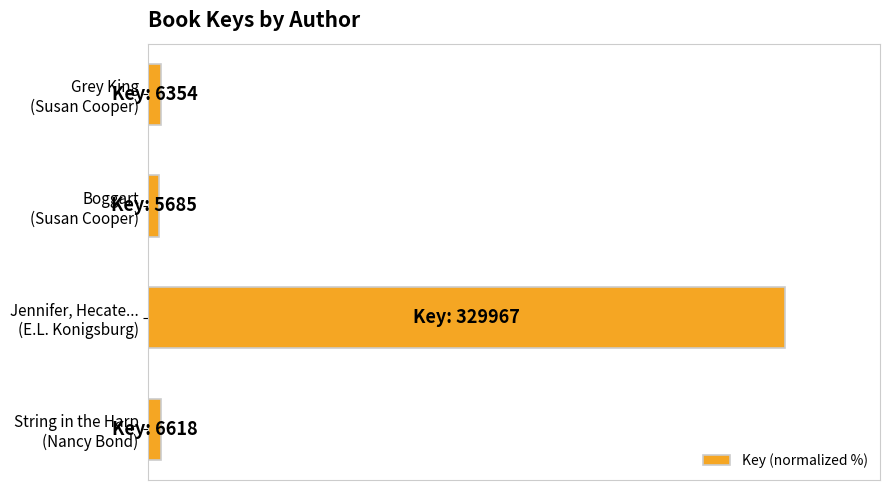

Rank the categories by value from lowest to highest.

Boggart
(Susan Cooper), Grey King
(Susan Cooper), String in the Harp
(Nancy Bond), Jennifer, Hecate...
(E.L. Konigsburg)